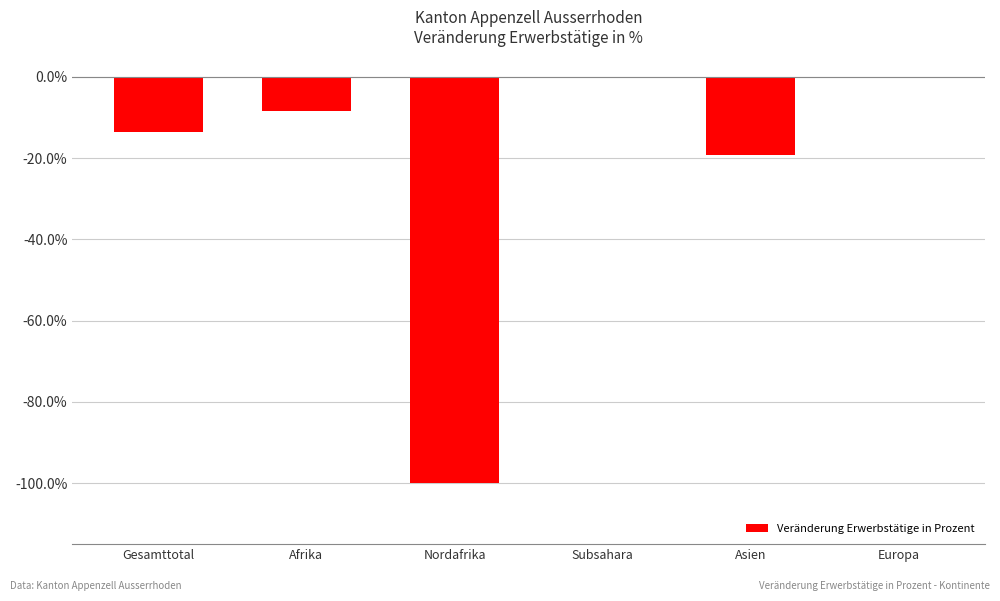

Reading left to right, extract all data points from this chart.

-13.5	-8.3	-100.0	0.0	-19.4	0.0